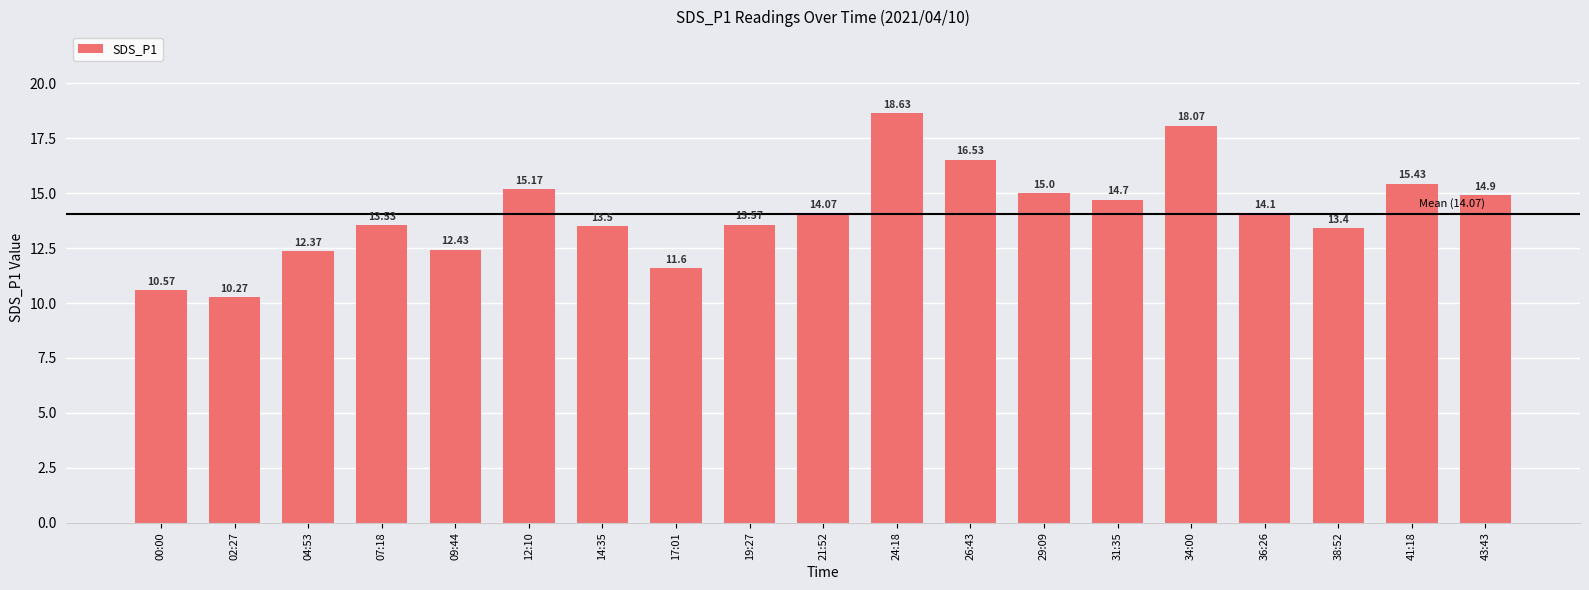

The value at 29:09 is 4.0. True or false?

False